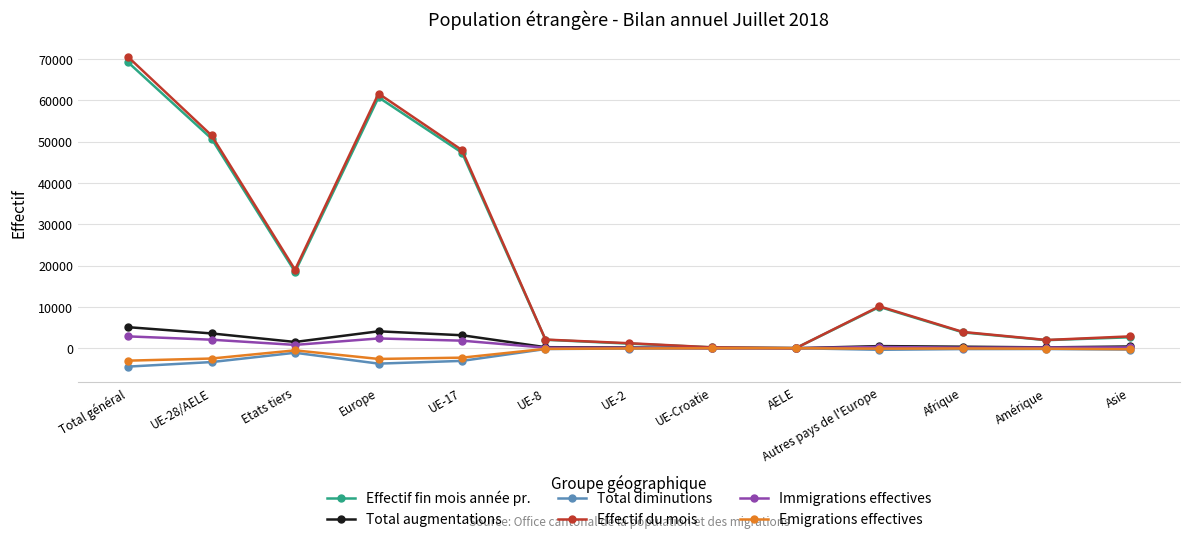

The value of Immigrations effectives at UE-17 is 1828. True or false?

True